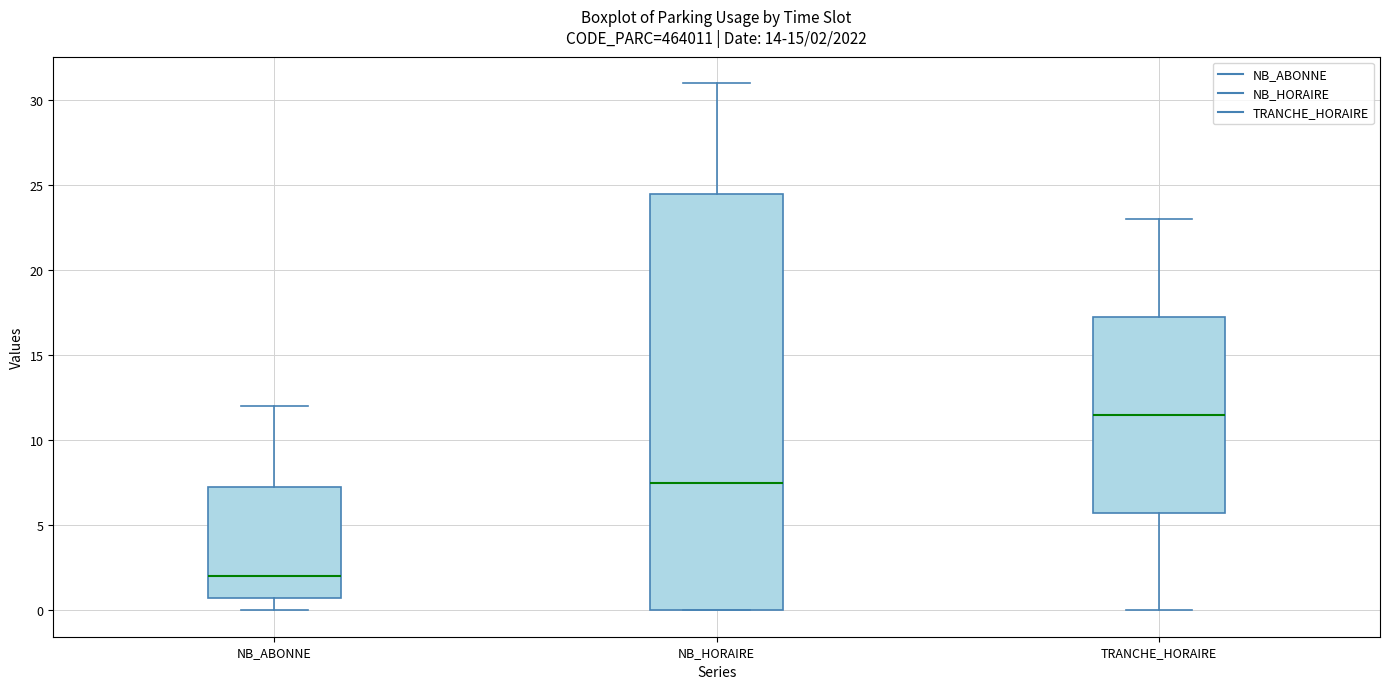

Which box has the lowest median line?

NB_ABONNE